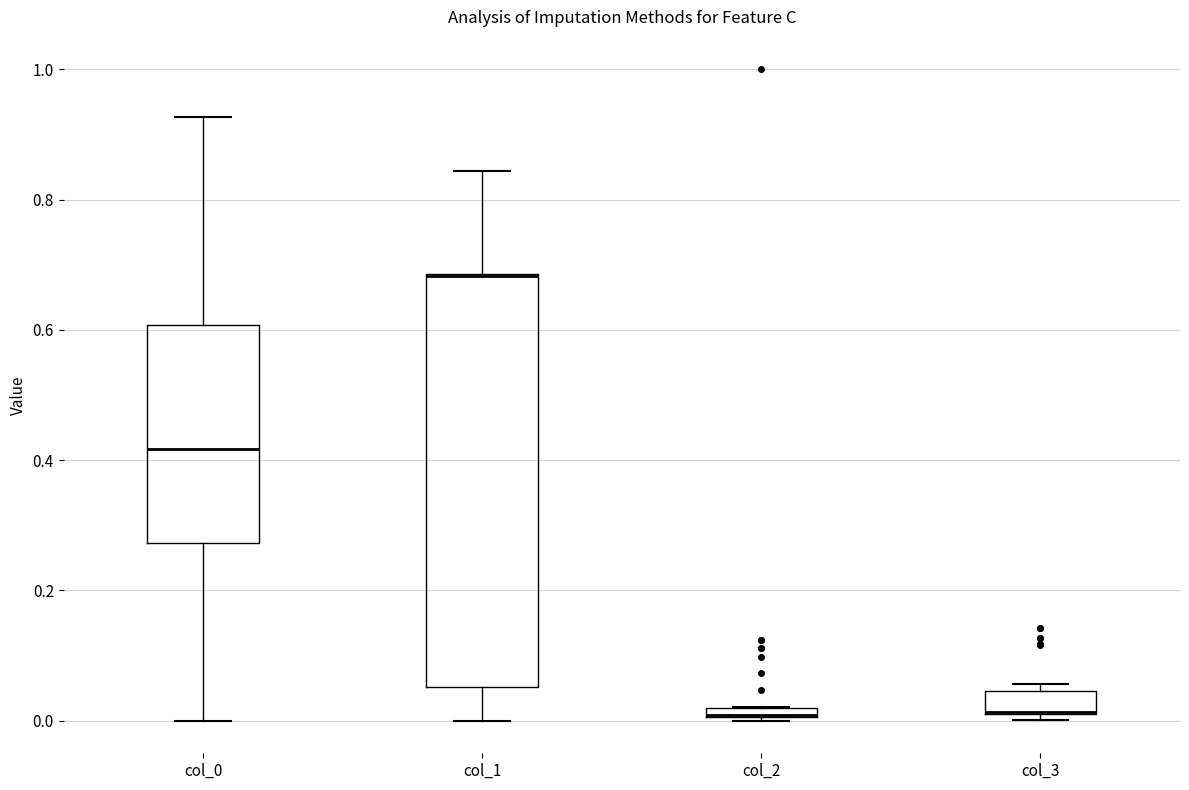

Where is the lower edge of the box for col_2 on the y-axis? The values are not printed on the chart, so give them approximately, as read against the axis.

0.00